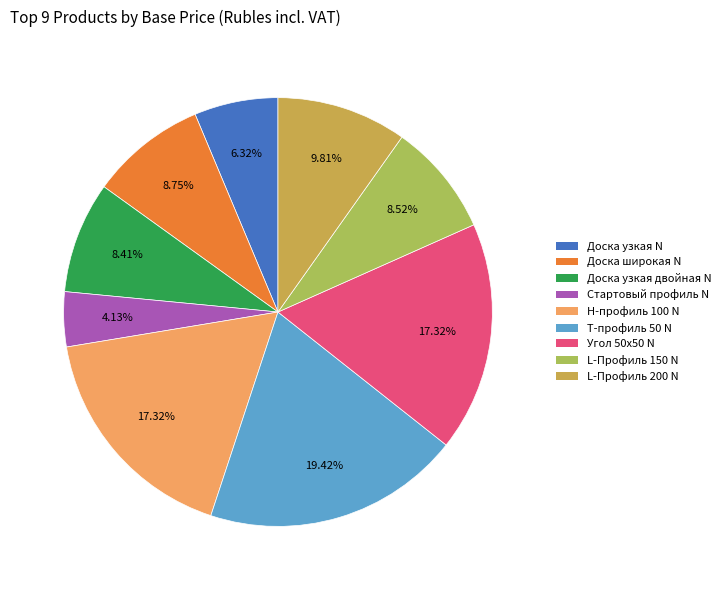

Is there a majority slice in this chart?

No